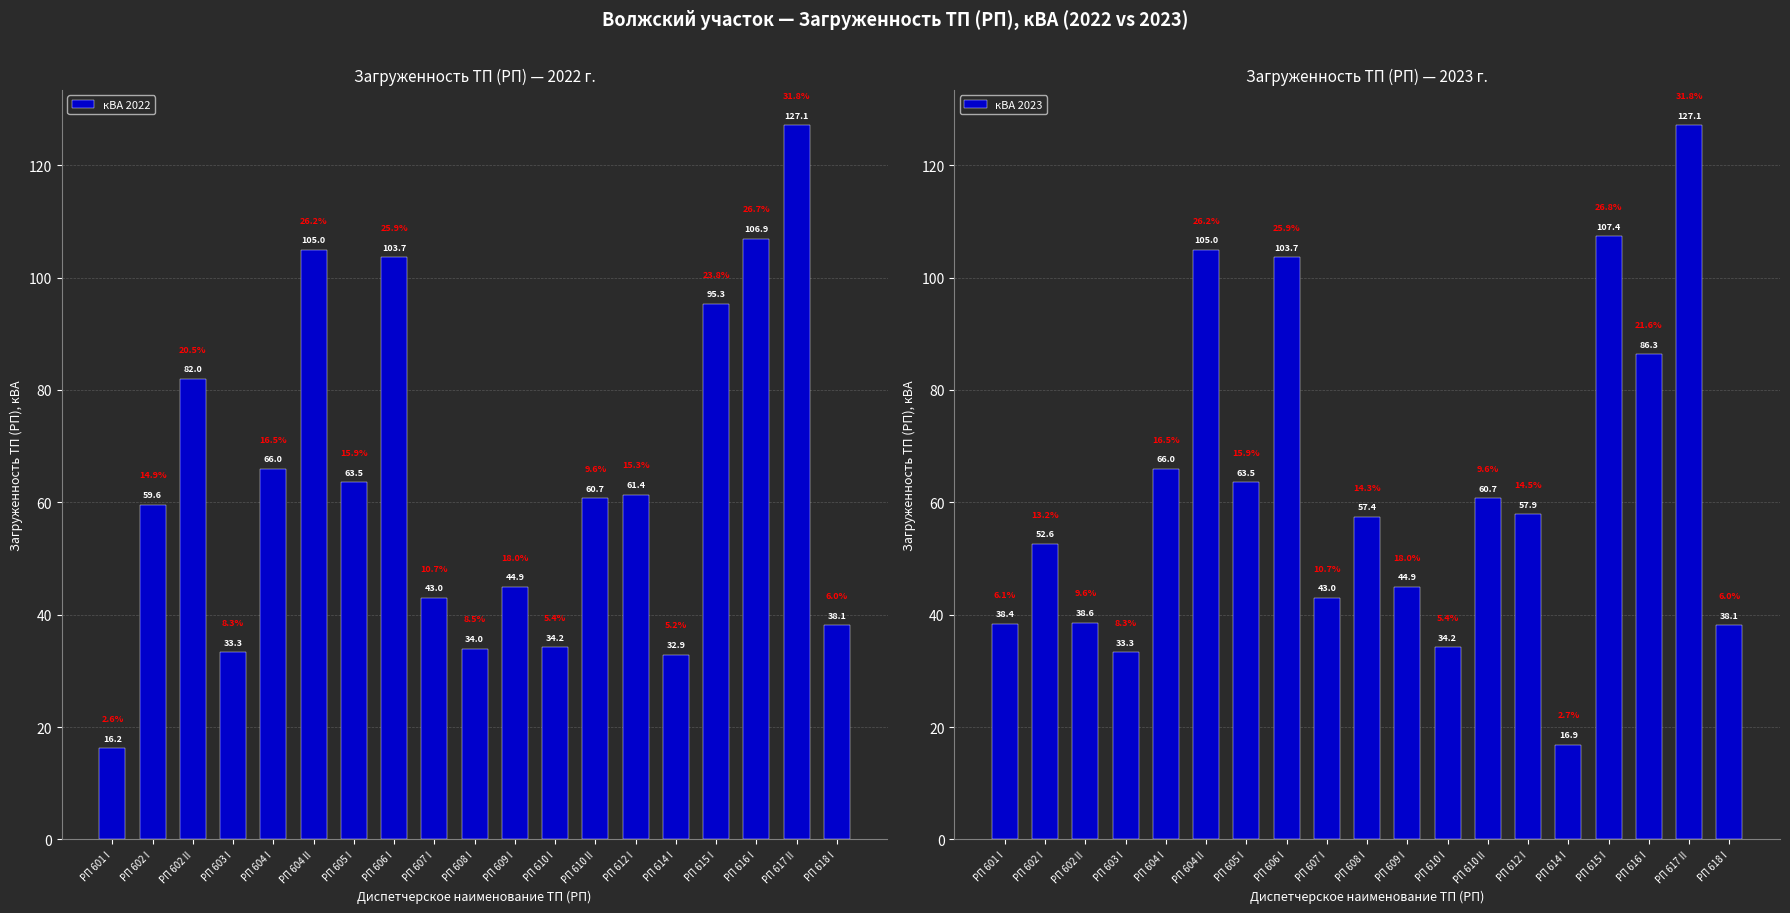

Does the chart contain any negative values?

No